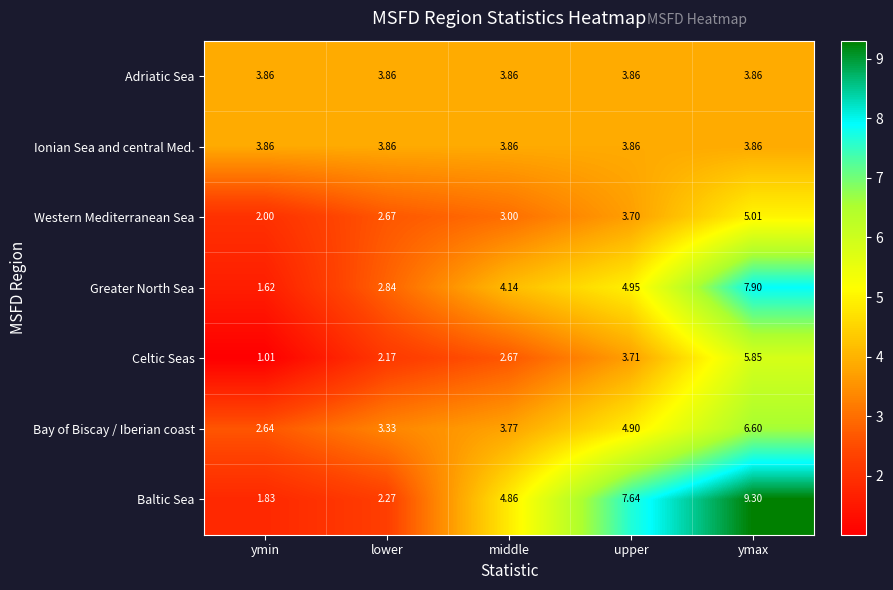

List the labels in order of Baltic Sea value, largest first.

ymax, upper, middle, lower, ymin